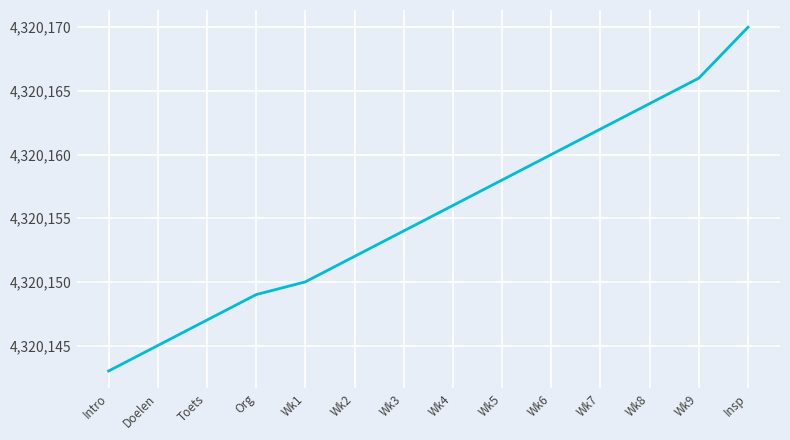

True or false: there are more than 1 points higher than both neighbors.

False